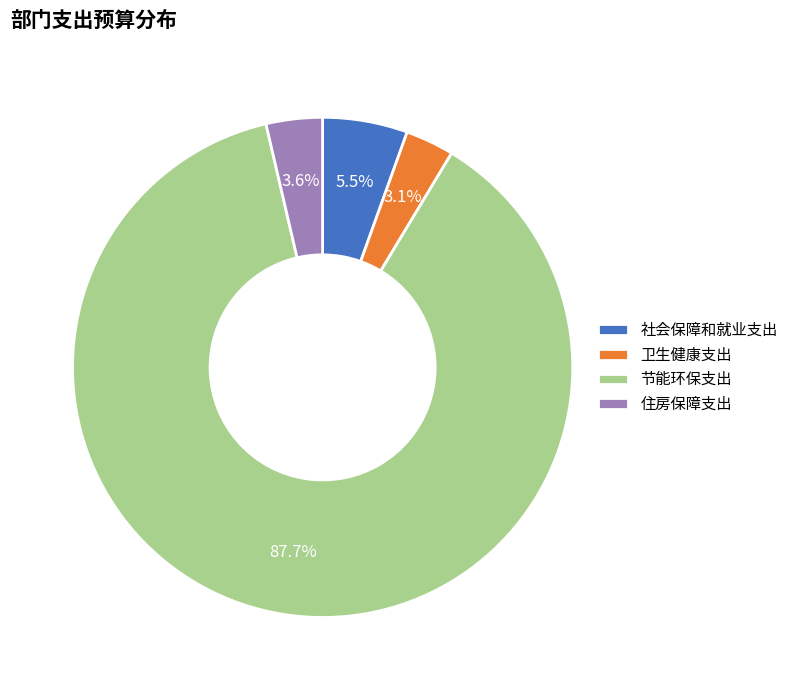

What is the ratio of the value at 卫生健康支出 to the value at 社会保障和就业支出?

0.6